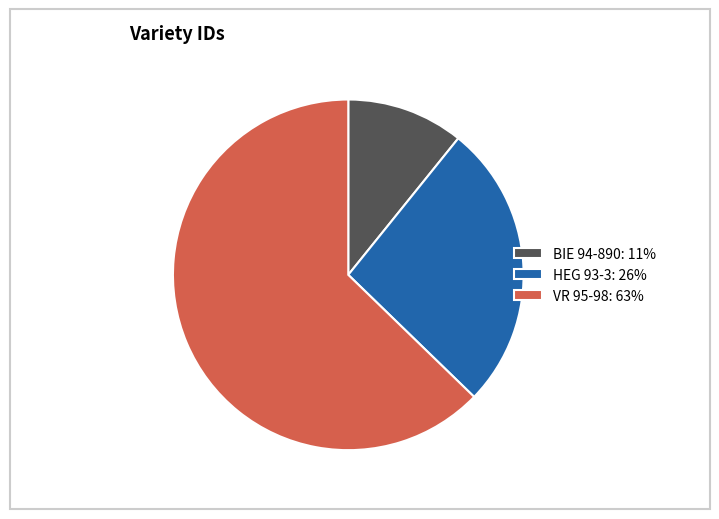

Is there a majority slice in this chart?

Yes